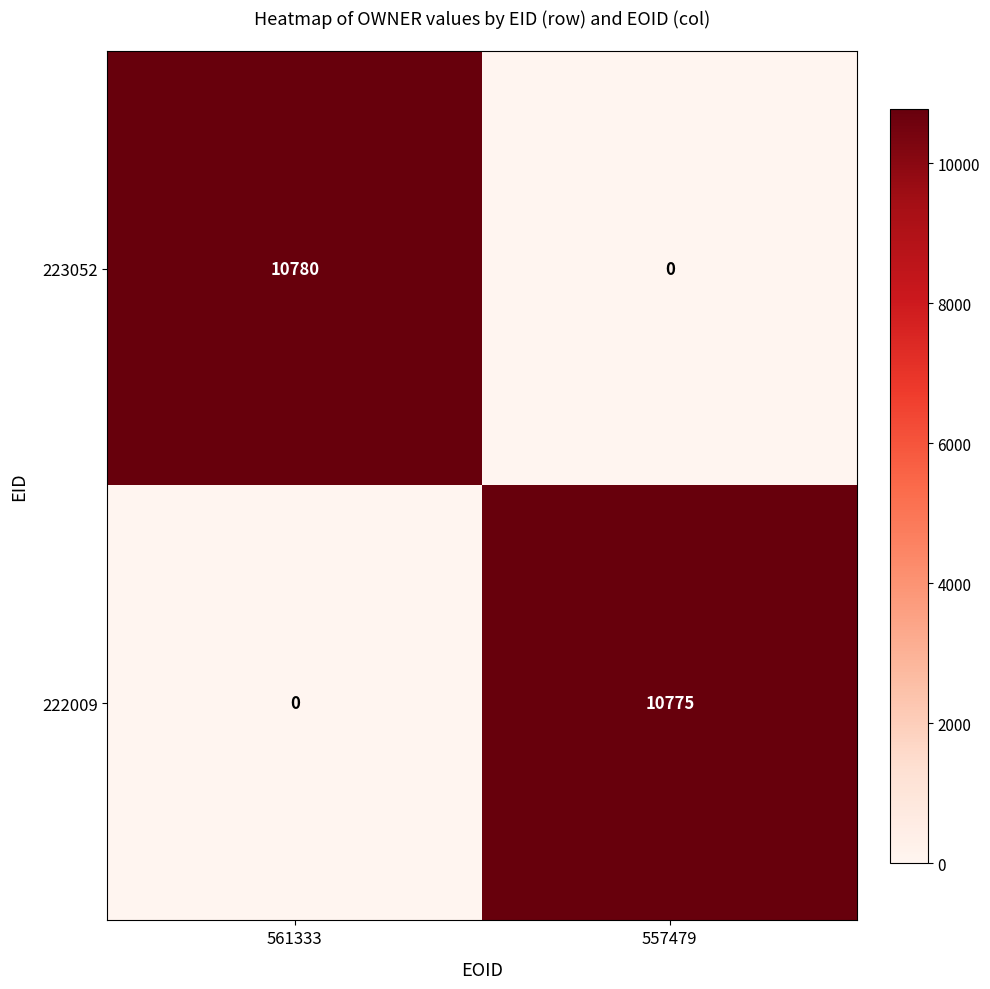

Which series has the largest total across all categories?

223052